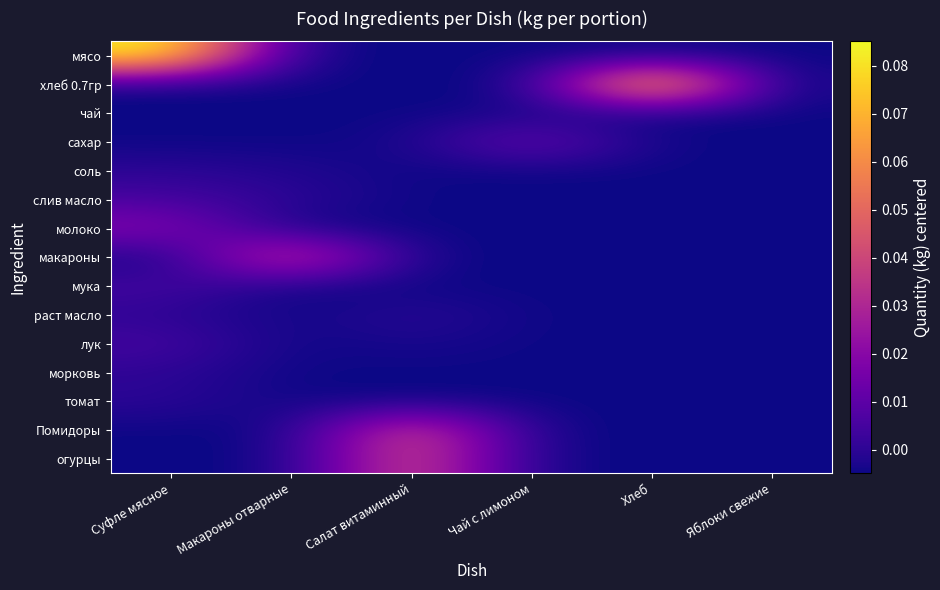

Which series has the largest total across all categories?

мясо